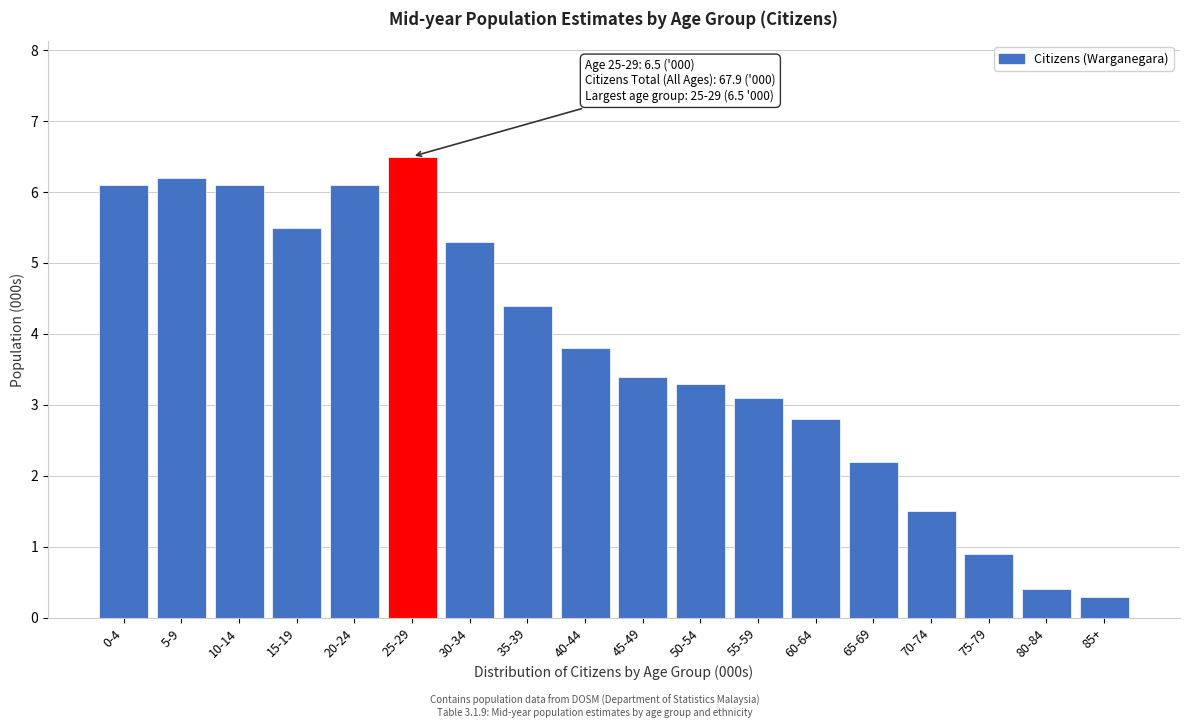

Reading right to left, extract all data points from this chart.

85+=0.3	80-84=0.4	75-79=0.9	70-74=1.5	65-69=2.2	60-64=2.8	55-59=3.1	50-54=3.3	45-49=3.4	40-44=3.8	35-39=4.4	30-34=5.3	25-29=6.5	20-24=6.1	15-19=5.5	10-14=6.1	5-9=6.2	0-4=6.1